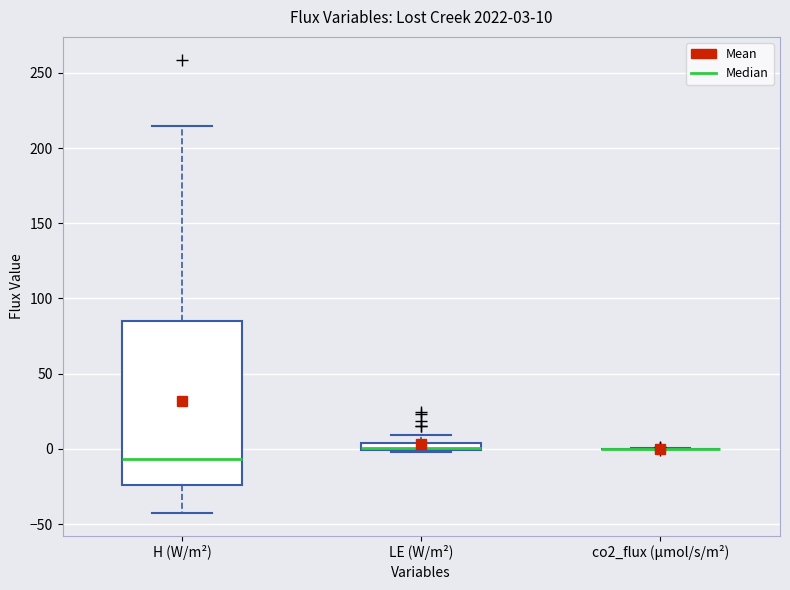

Which box is the tallest, from its lower edge to its upper edge?

H (W/m²)